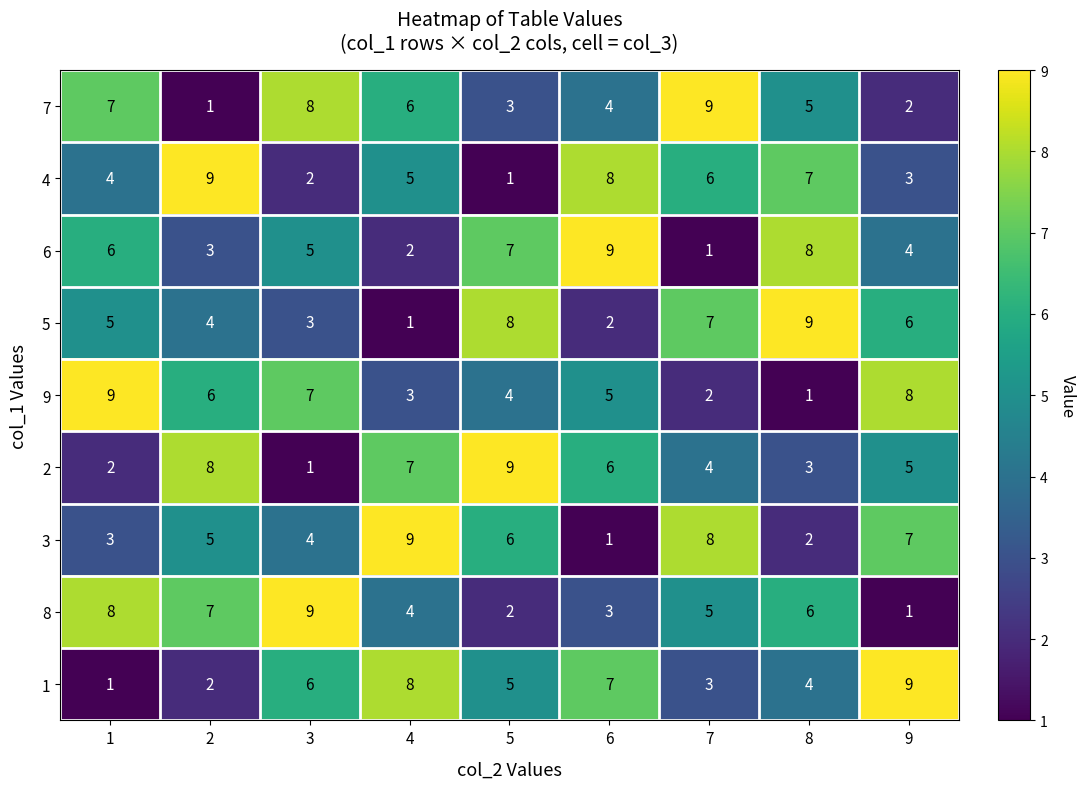

What is the highest value of the 1 series?

9